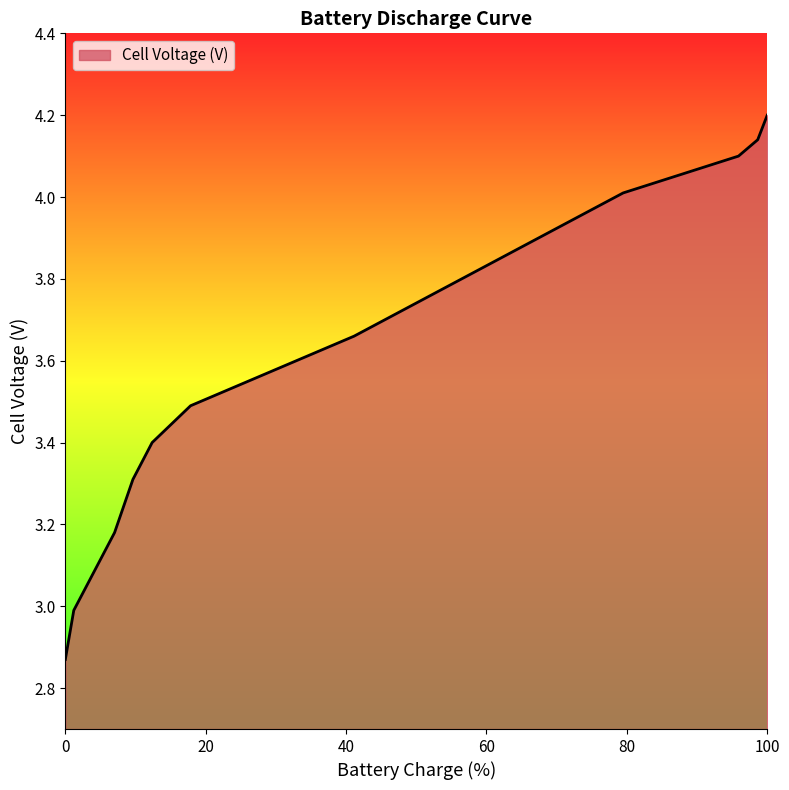

What is the difference between the maximum and minimum values?

1.3